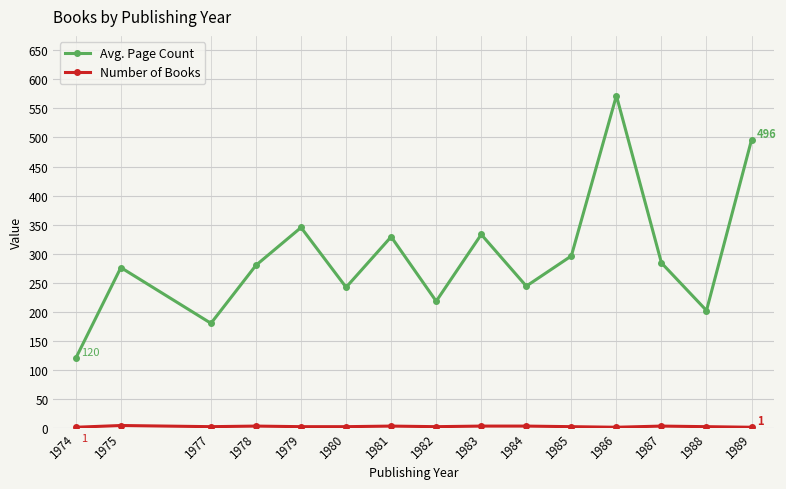

Which series has the largest total across all categories?

Avg. Page Count